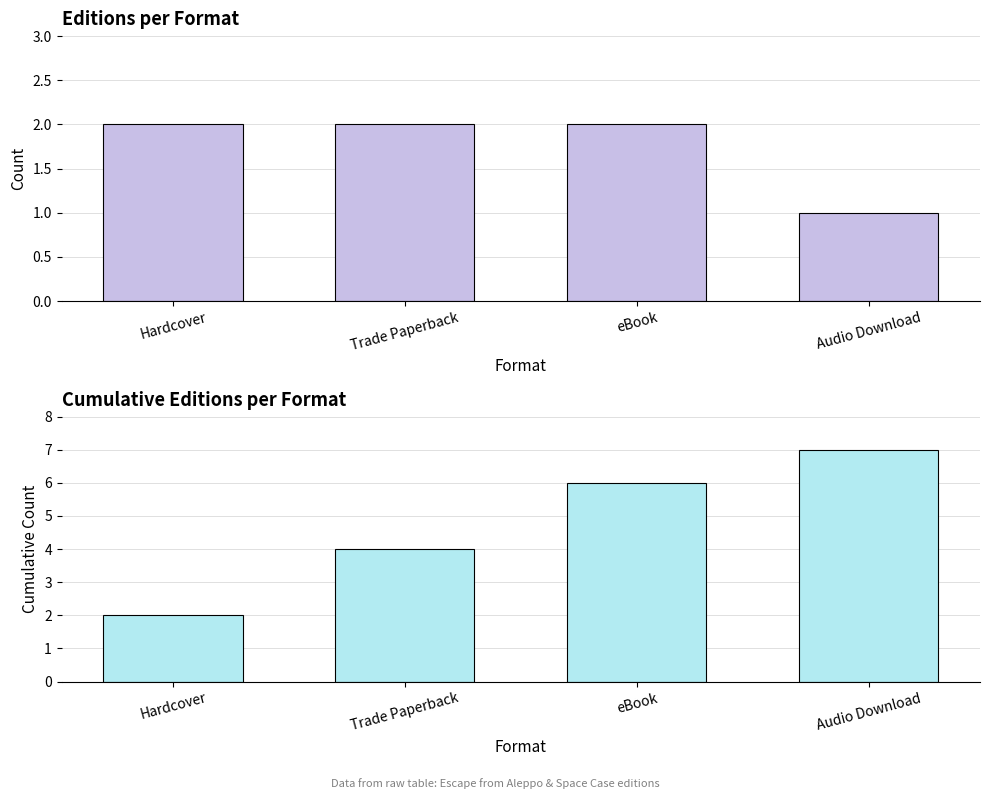

Which series has the largest total across all categories?

Cumulative Count